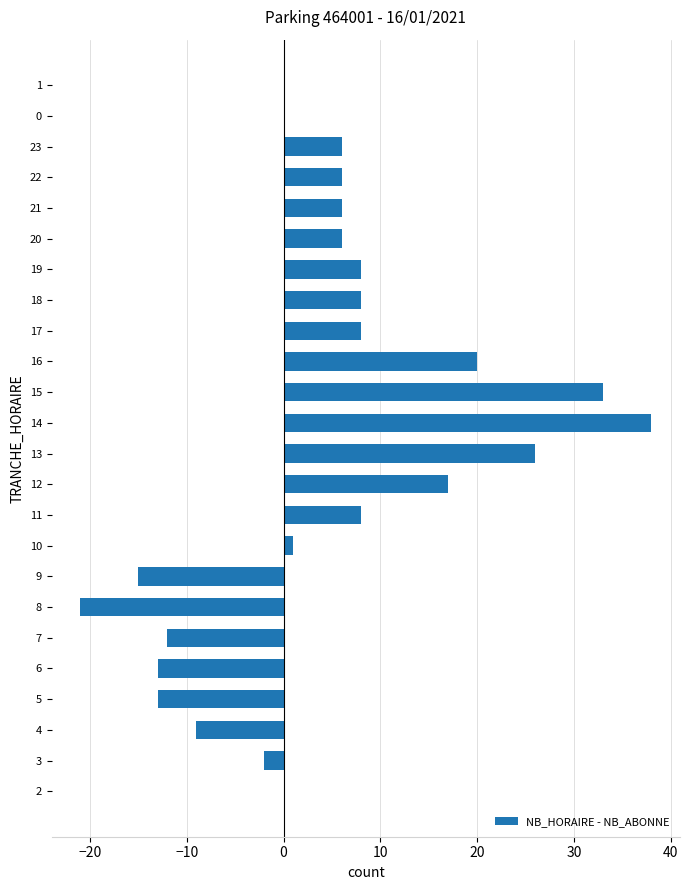

Which category has the highest value across all series?

14